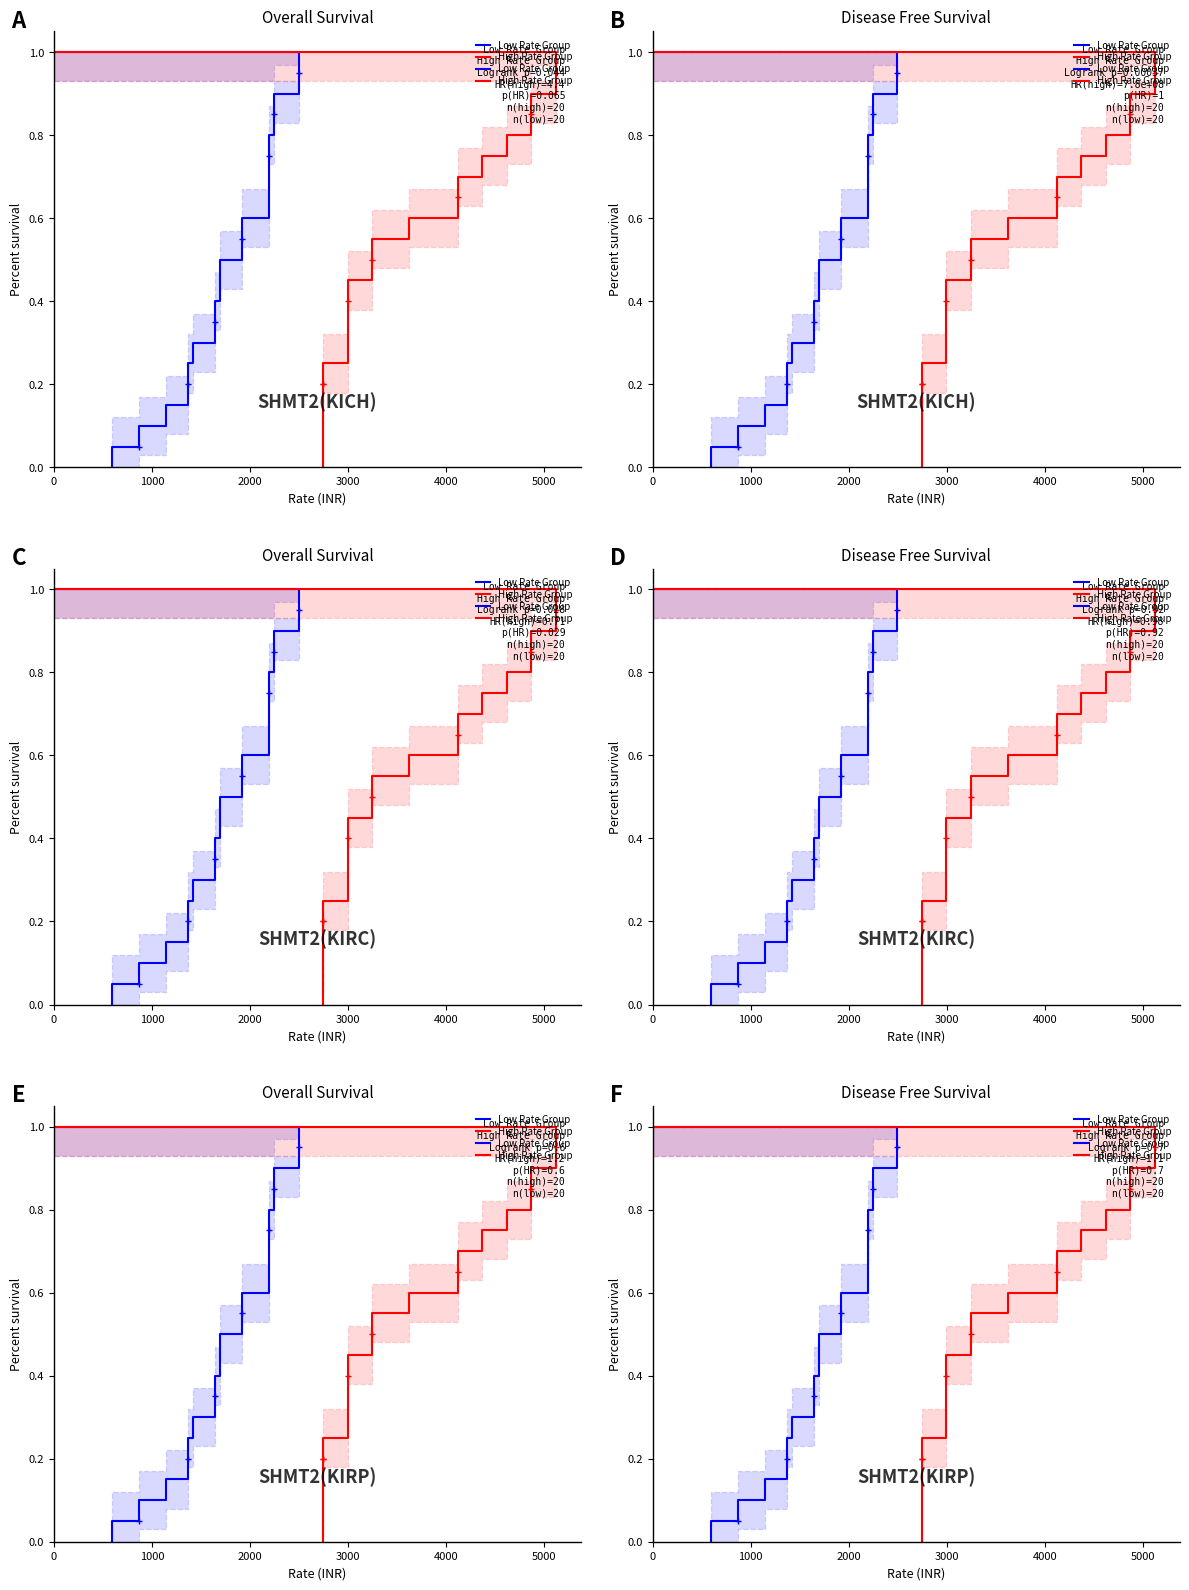

What is the label of the 2nd point from the left?

1000